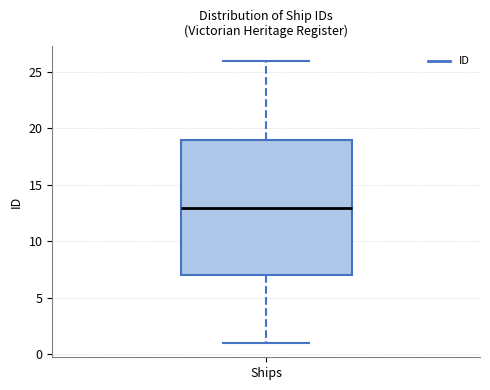

Where does the upper whisker of the box for Ships end on the y-axis? The values are not printed on the chart, so give them approximately, as read against the axis.

26